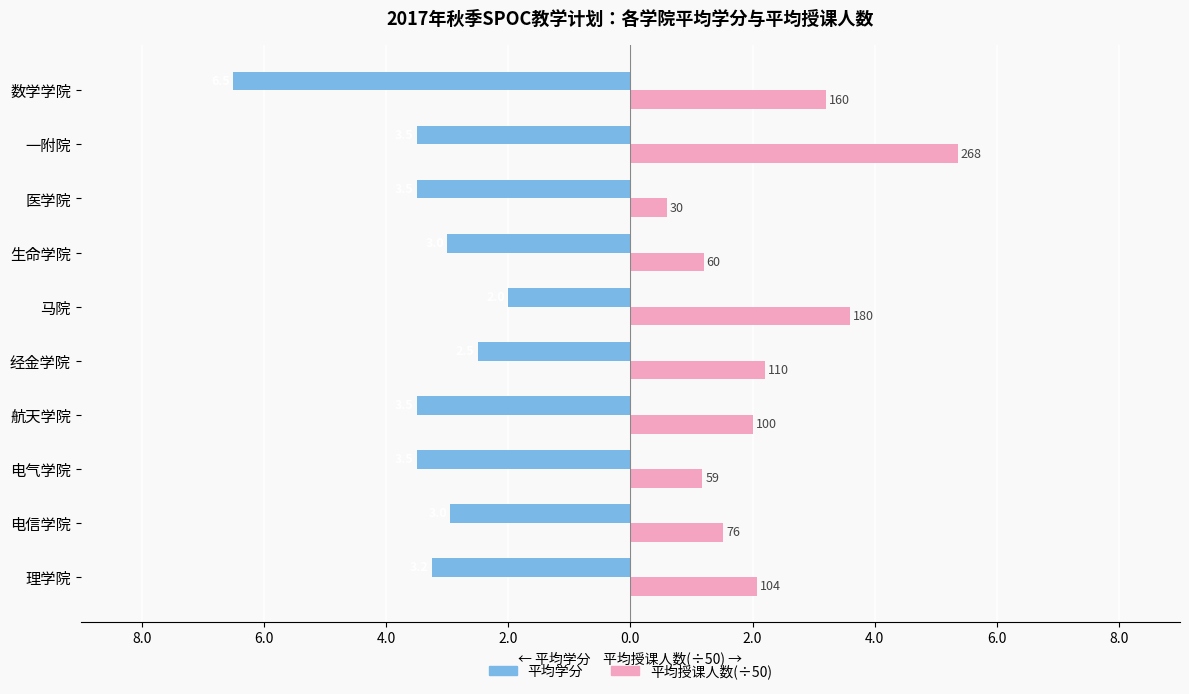

What are all the series names shown in the legend?

平均学分, 平均授课人数(÷50)